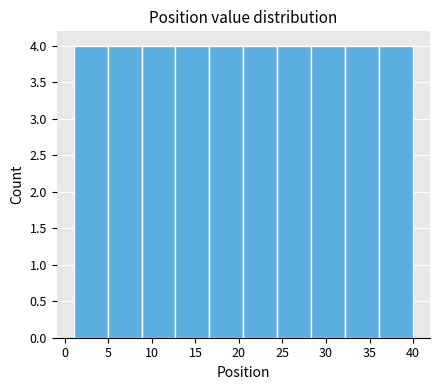

Reading left to right, transcribe this chart: for each bar, give the range it covers on the x-axis and its height. Neither the bar edges nor the heights are printed on the chart, so give them approximately, as read against the axes.

1.0 to 4.9: 4
4.9 to 8.8: 4
8.8 to 12.7: 4
12.7 to 16.6: 4
16.6 to 20.5: 4
20.5 to 24.4: 4
24.4 to 28.3: 4
28.3 to 32.2: 4
32.2 to 36.1: 4
36.1 to 40.0: 4